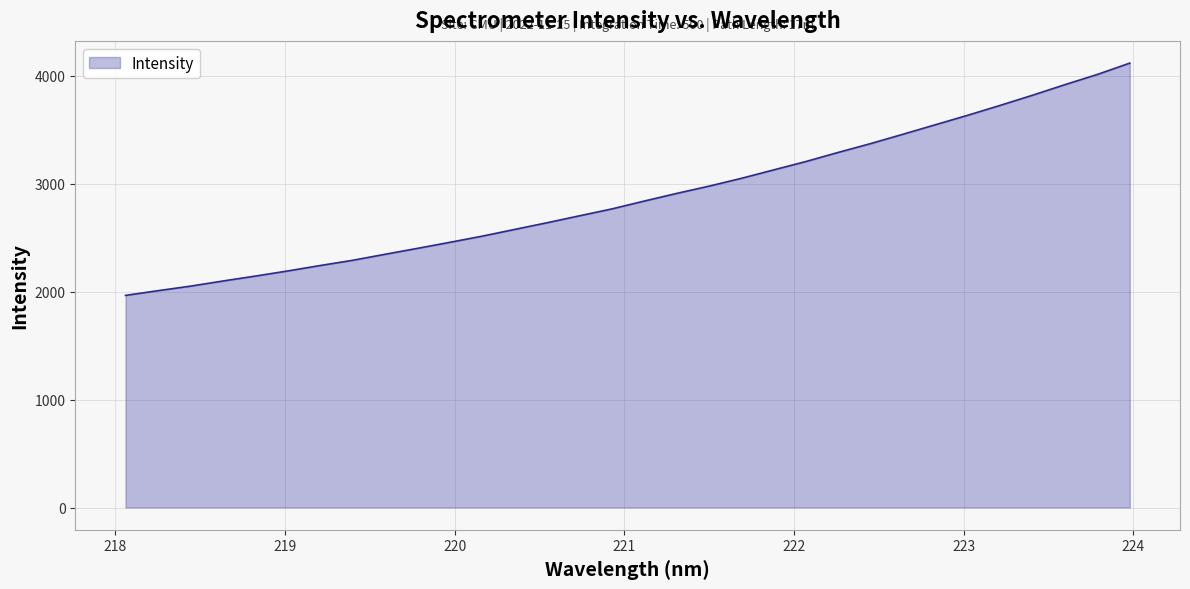

What is the maximum value shown in the chart?

4115.1